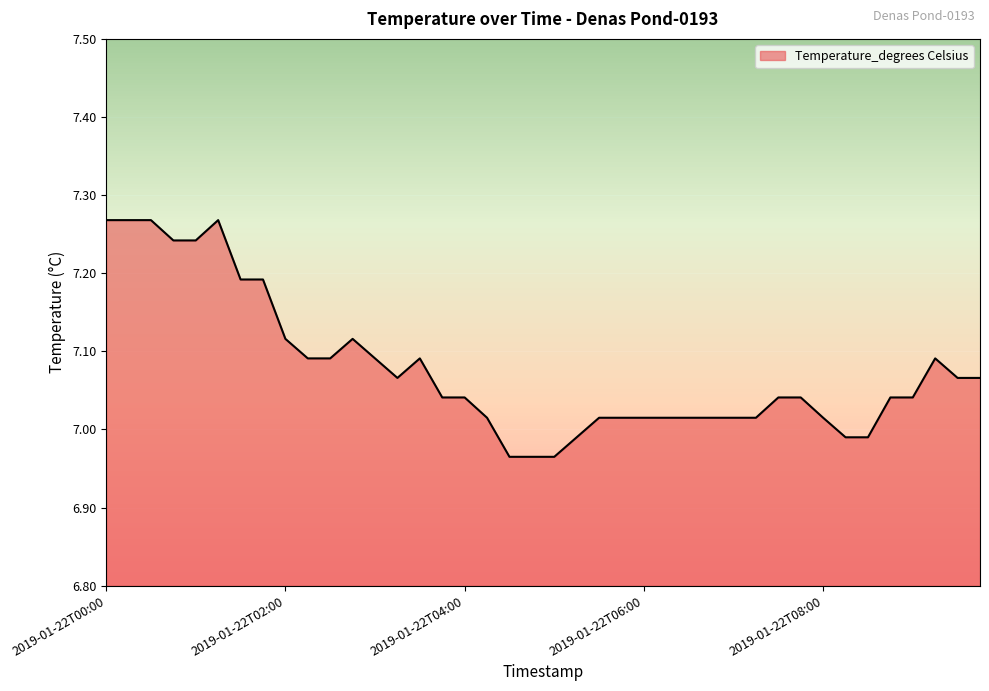

Which label corresponds to the largest value in the chart?

2019-01-22T00:00